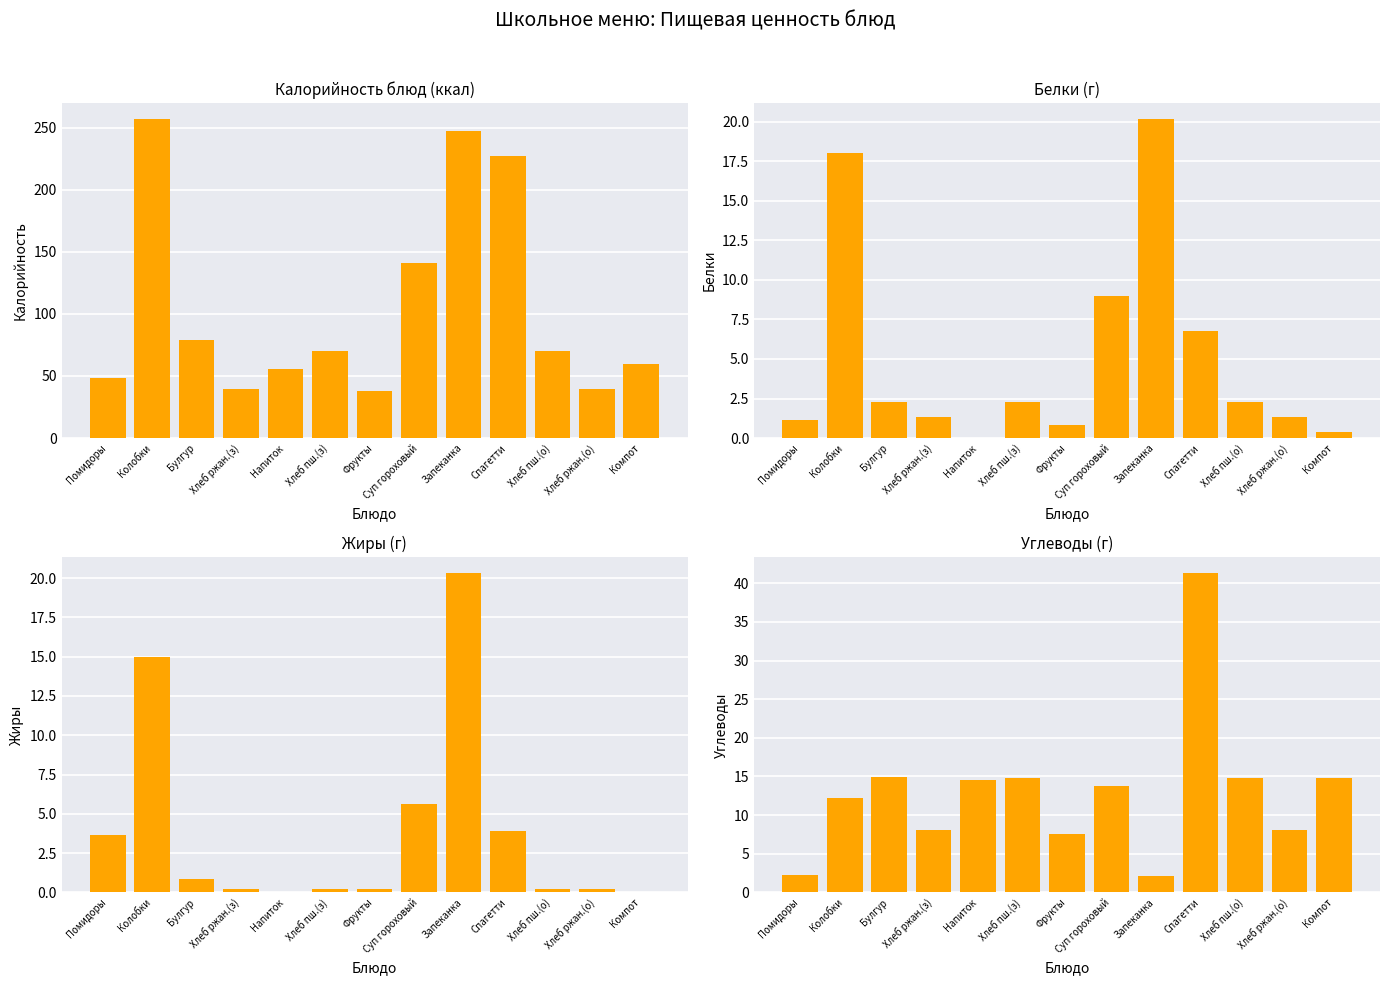

What is the total value across all series at Хлеб ржан.(о)?

49.2